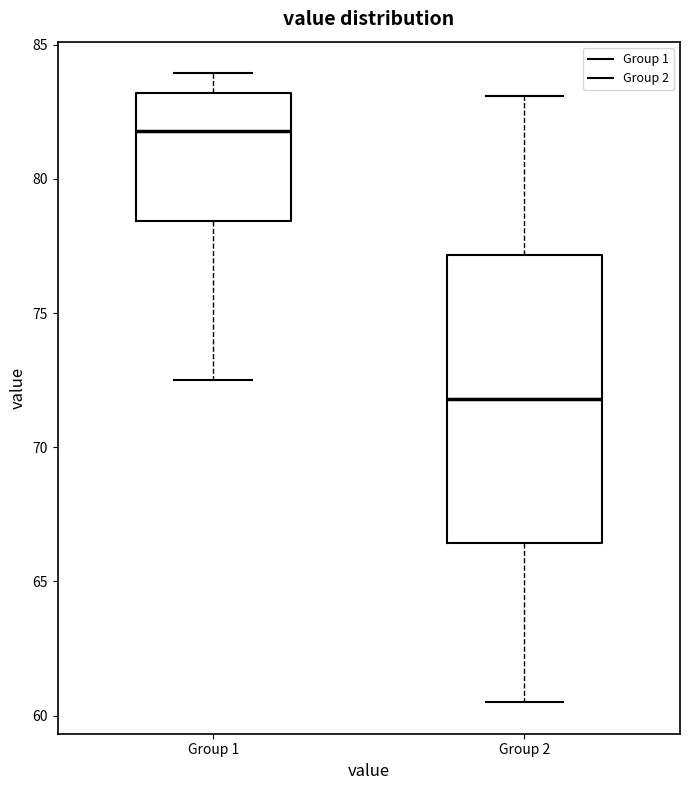

Reading left to right, transcribe this box plot: for each box, give where its median line is, the range the box spans, and where its two whiskers end, as read against the y-axis. The values are not printed on the chart, so give them approximately, as read against the axis.

Group 1: median 82.0, box 78.5 to 83.0, whiskers 72.5 to 84.0
Group 2: median 72.0, box 66.5 to 77.0, whiskers 60.5 to 83.0